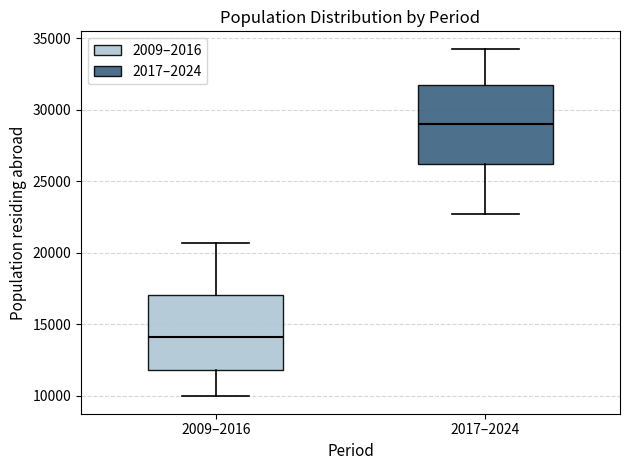

Where does the median line of the box for 2009–2016 sit on the y-axis? The values are not printed on the chart, so give them approximately, as read against the axis.

14000